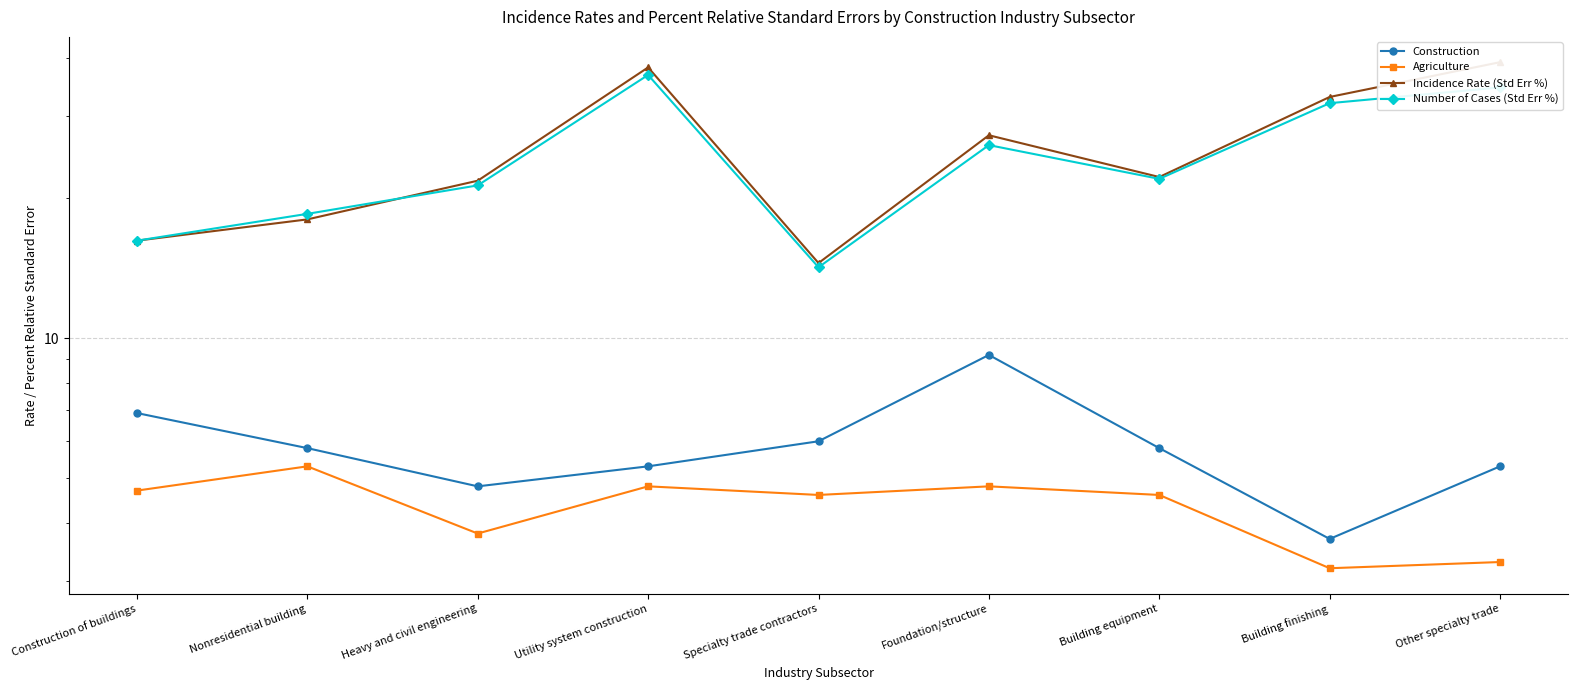

What is the value of the Construction point at the 5th from the left?

6.0